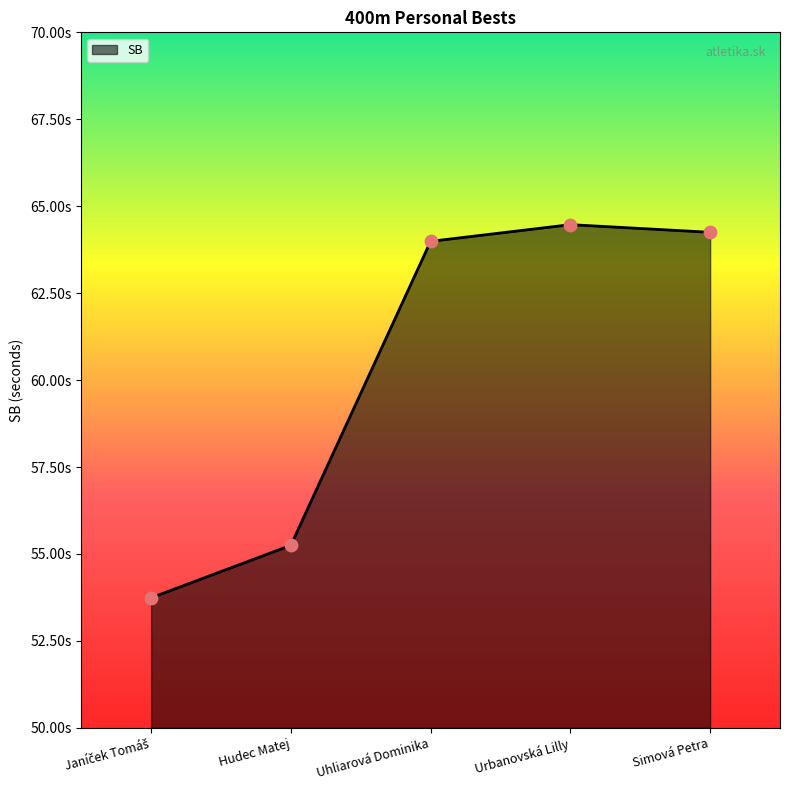

What is the ratio of the value at Janíček Tomáš to the value at Hudec Matej?

1.0